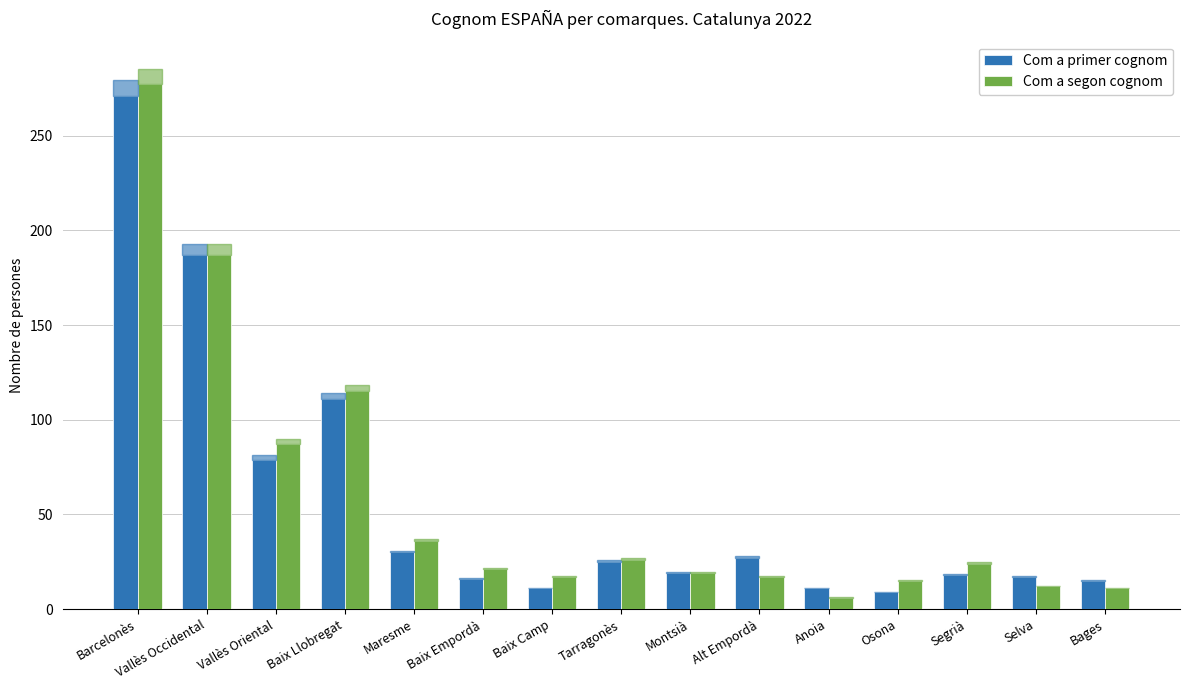

What is the difference between the highest and lowest values at Baix Empordà?

5